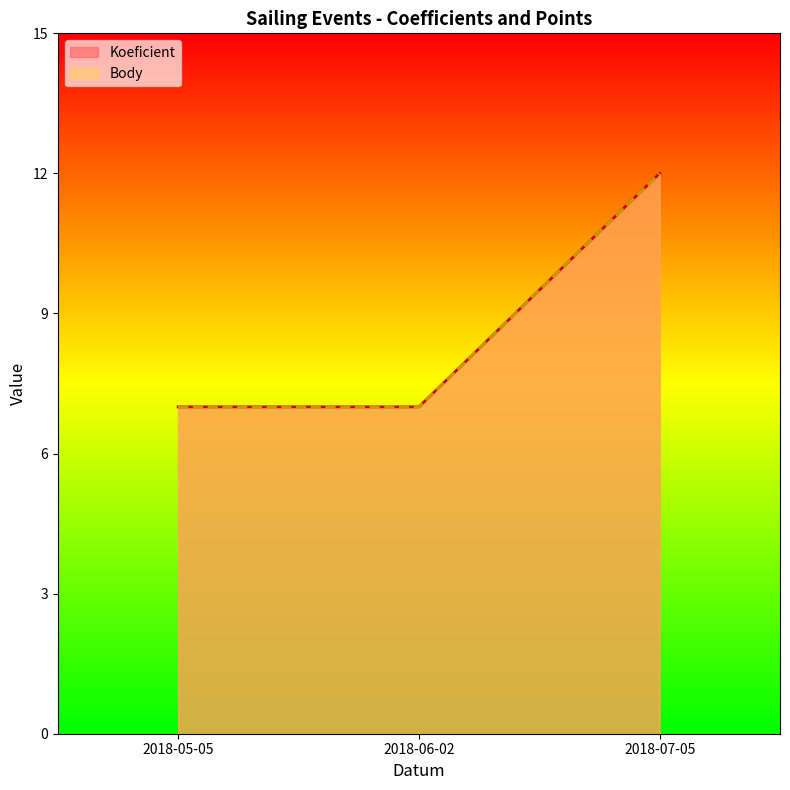

How many values in the Koeficient series exceed 7?

1